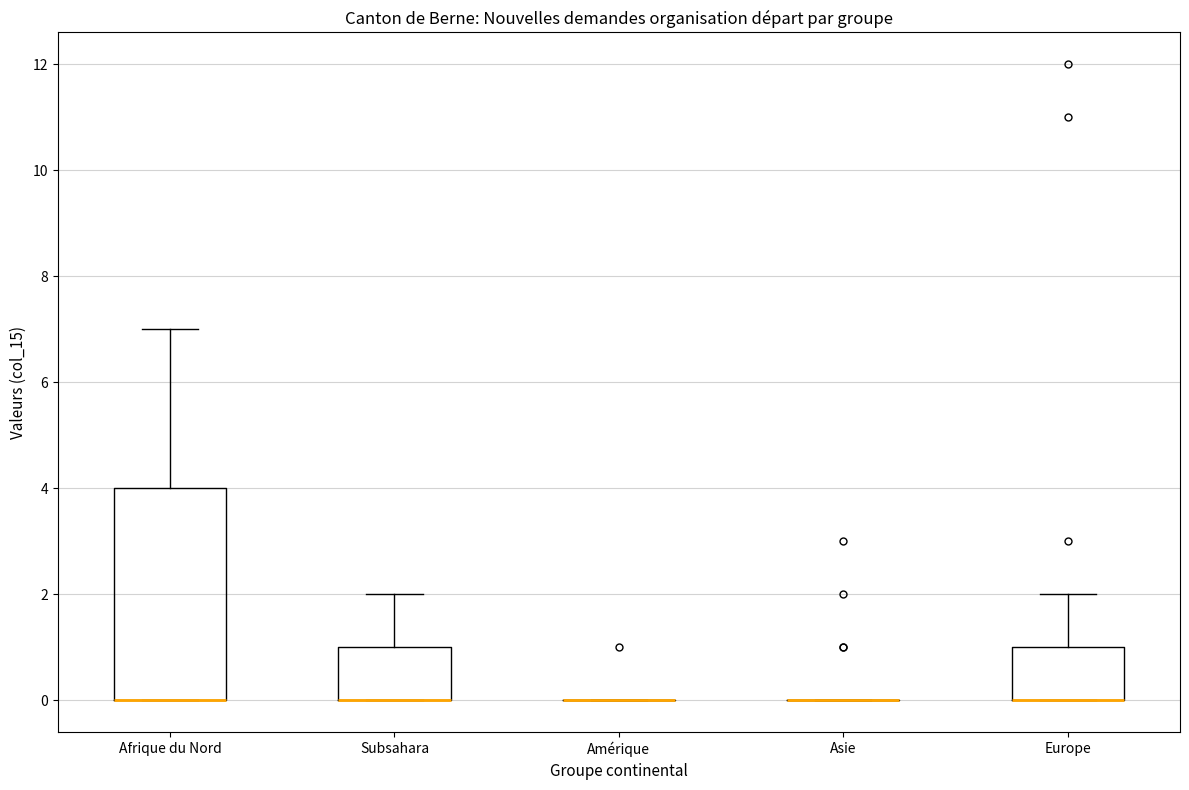

Reading left to right, transcribe this box plot: for each box, give where its median line is, the range the box spans, and where its two whiskers end, as read against the y-axis. The values are not printed on the chart, so give them approximately, as read against the axis.

Afrique du Nord: median 0 (drawn on the box's lower edge), box 0 to 4, whiskers 0 to 7
Subsahara: median 0 (drawn on the box's lower edge), box 0 to 1, whiskers 0 to 2
Amérique: box collapsed to a line at 0, whiskers 0 to 0
Asie: box collapsed to a line at 0, whiskers 0 to 0
Europe: median 0 (drawn on the box's lower edge), box 0 to 1, whiskers 0 to 2